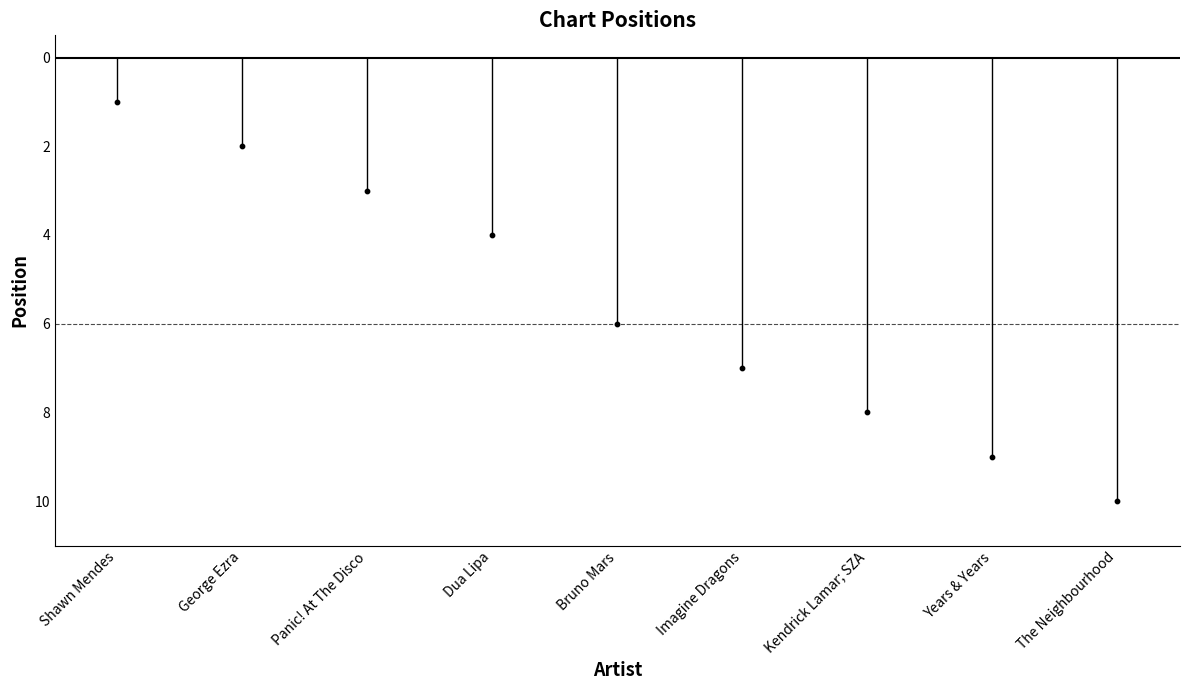

Approximately how many times larger is the value at Imagine Dragons compared to Dua Lipa?

1.8